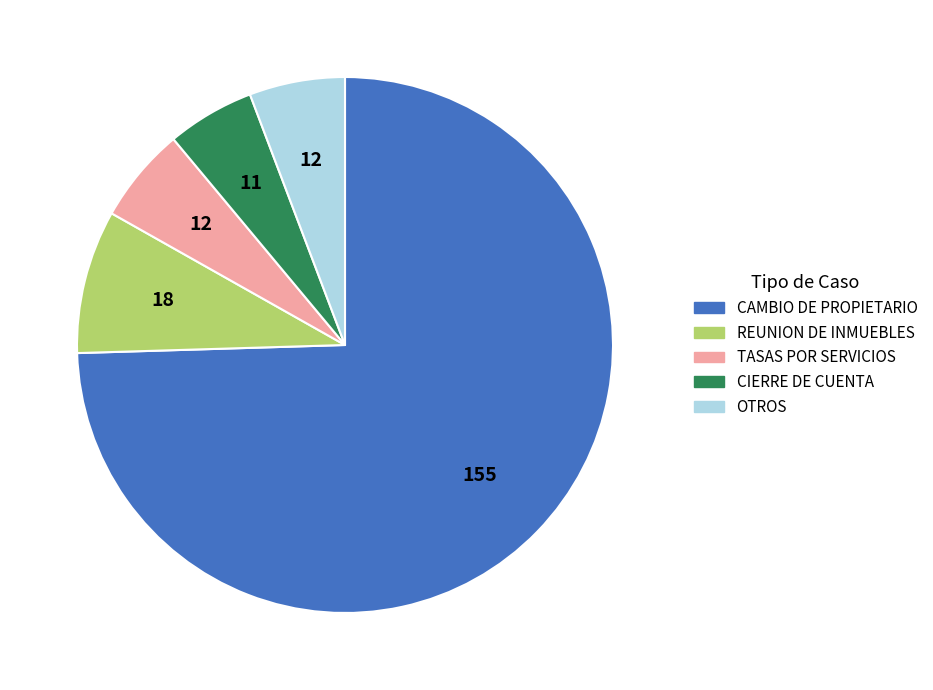

Which slice is the largest?

CAMBIO DE PROPIETARIO